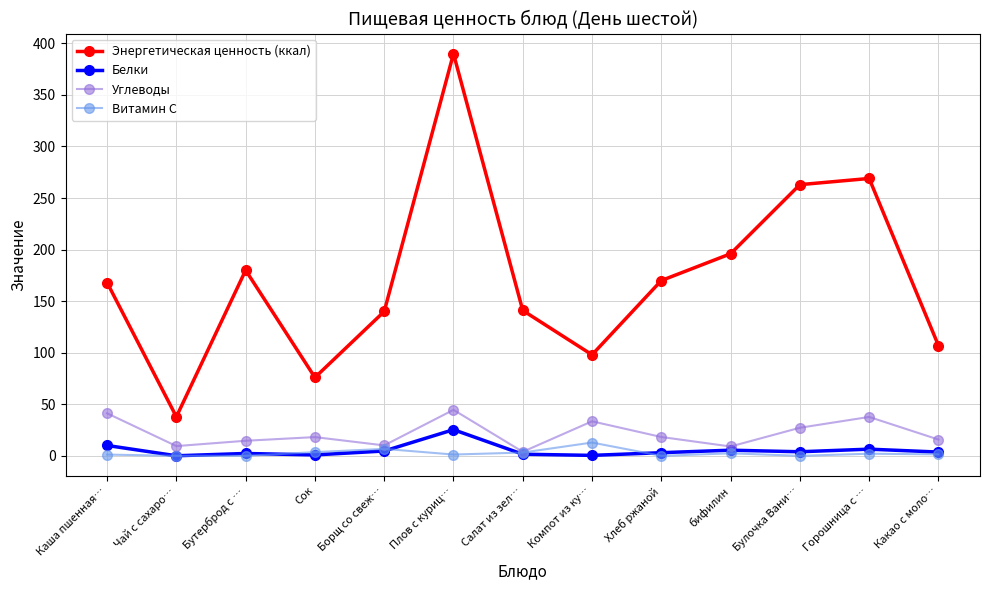

What is the value of the Углеводы point at the 13th from the left?

15.8